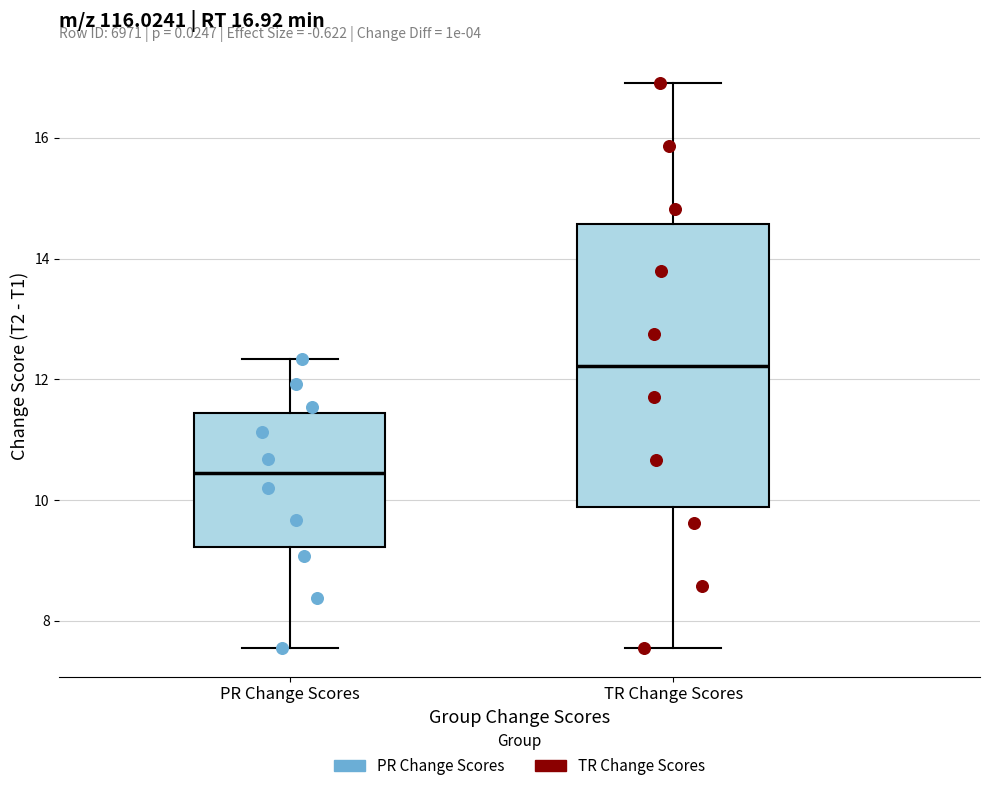

Which box has the lowest median line?

PR Change Scores